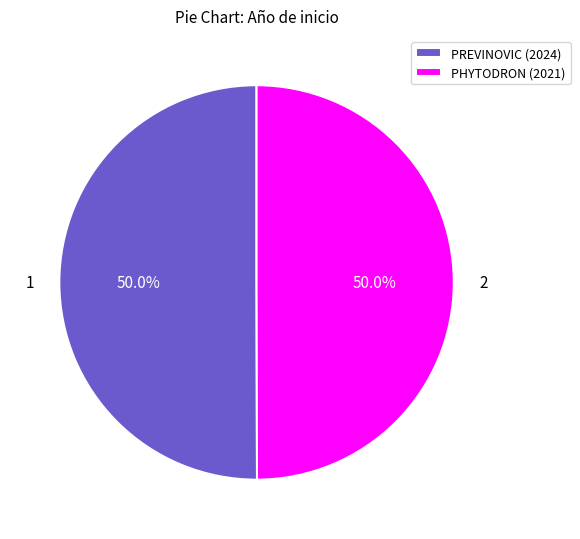

How many segments does this pie chart have?

2